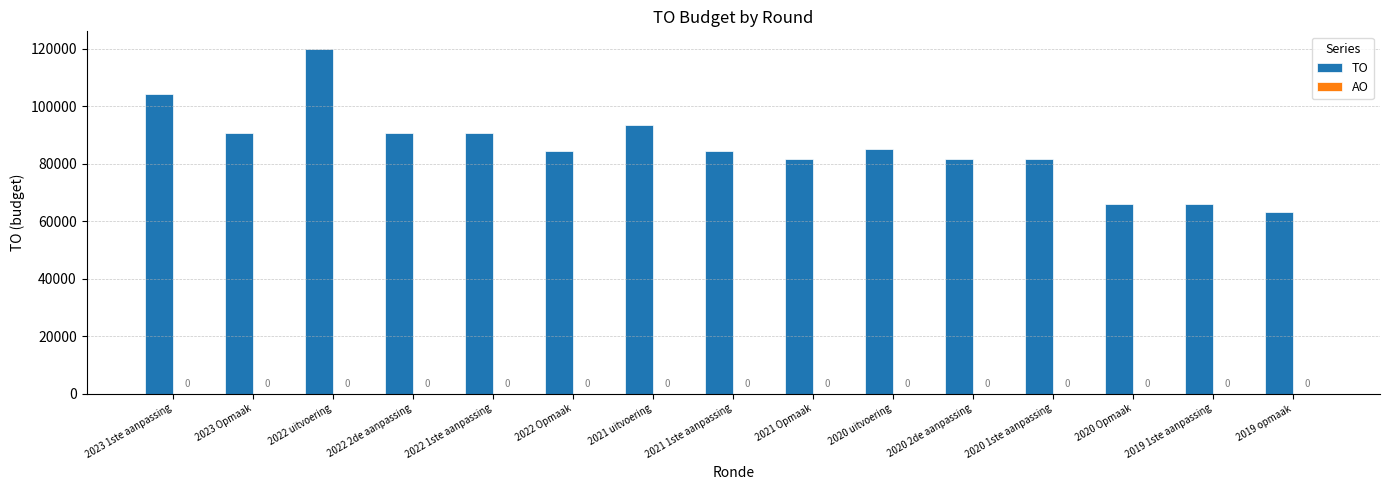

How many bars are there in total?

15